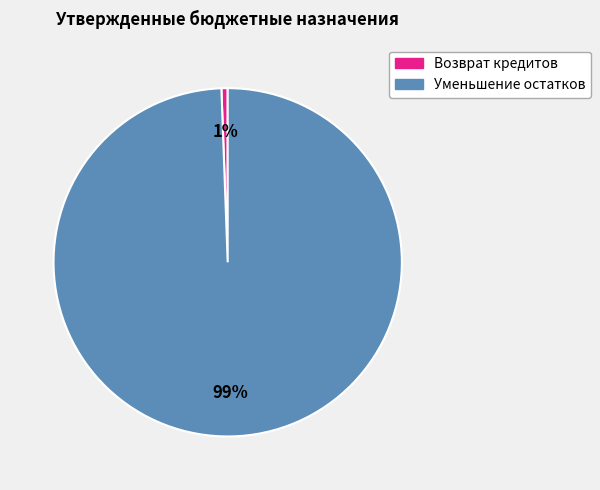

Is there a majority slice in this chart?

Yes